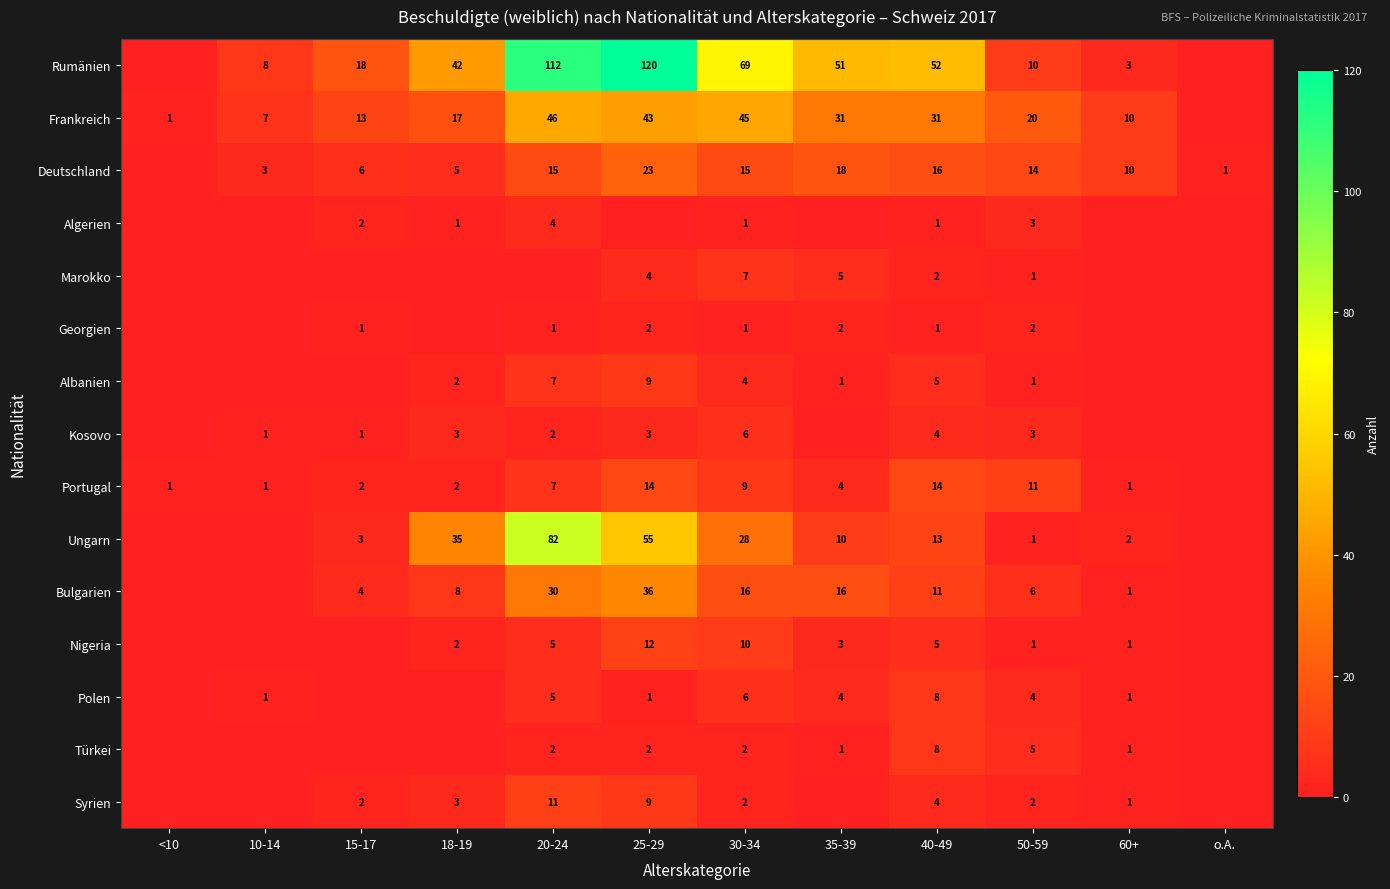

What is the sum of the Deutschland values at 18-19 and 25-29?

28